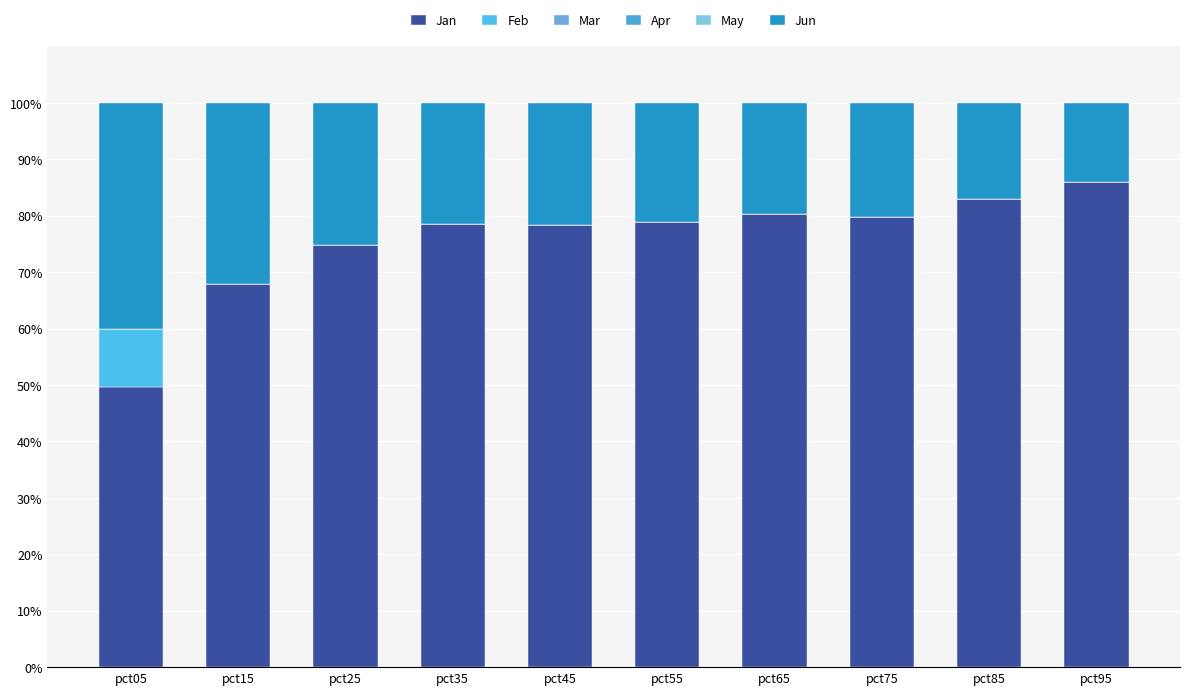

What value does the Jan series have at pct05?

49.6